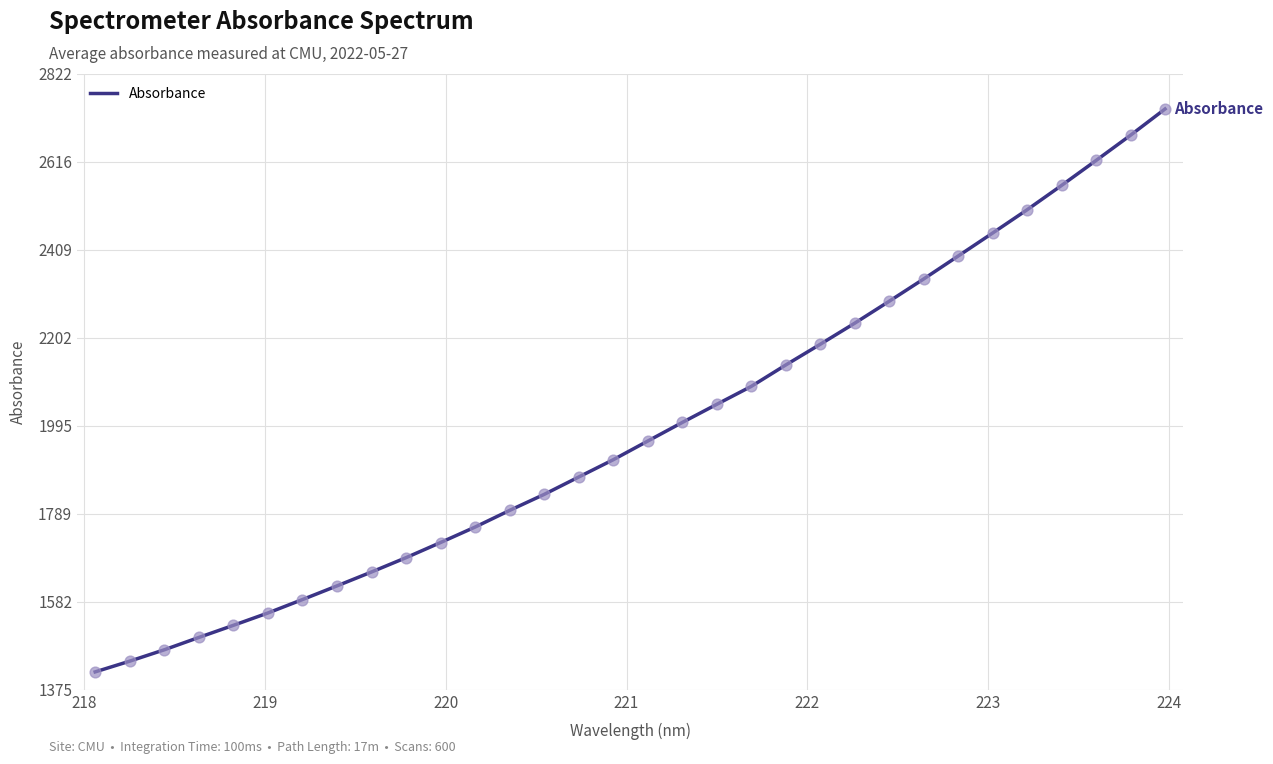

What is the difference between the maximum and minimum values?

1322.3